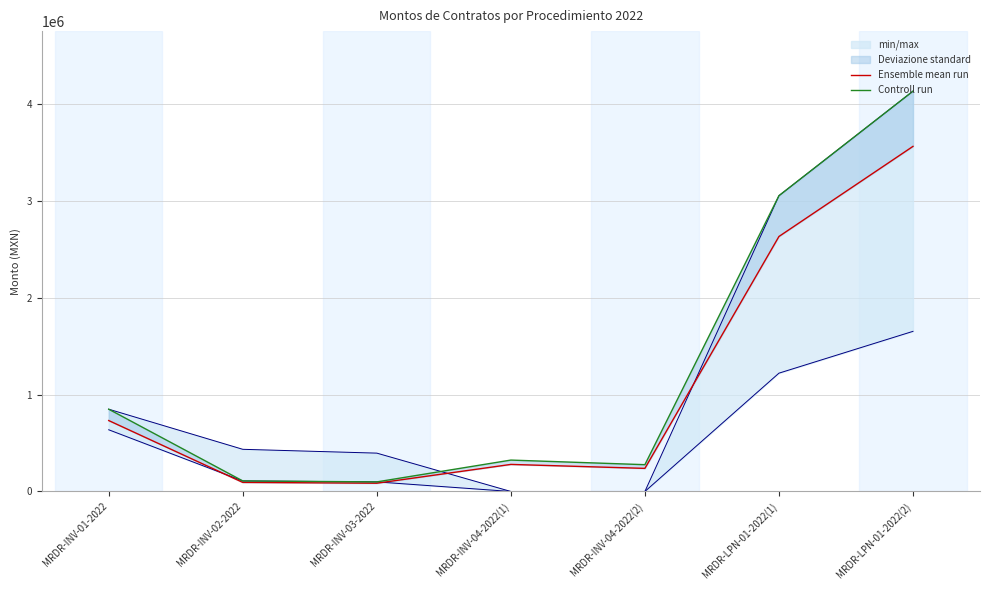

How many lines are shown in the chart?

2